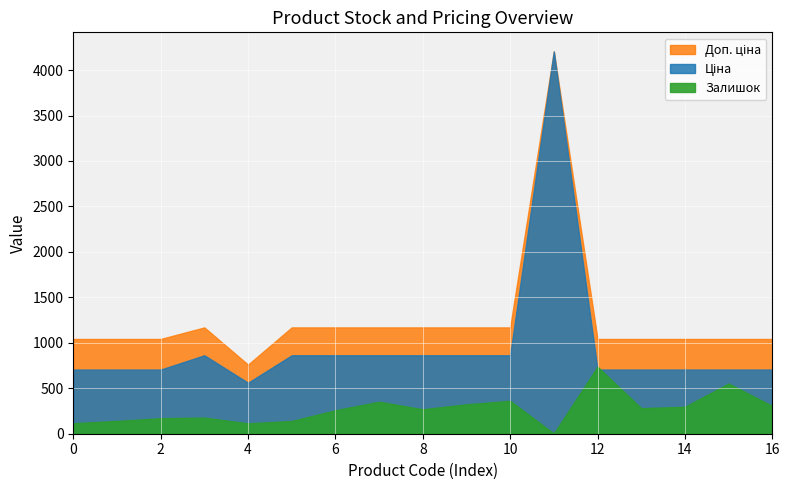

At how many categories does at least one series exceed 2006?

1